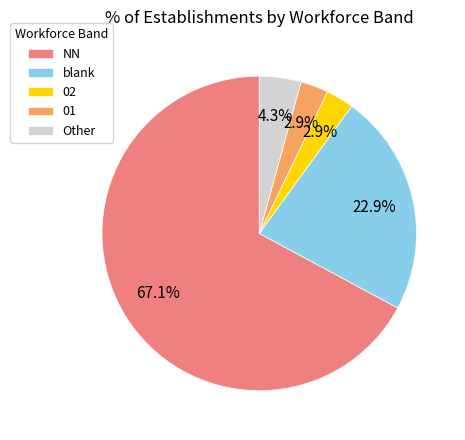

Between 01 and NN, which is larger?

NN